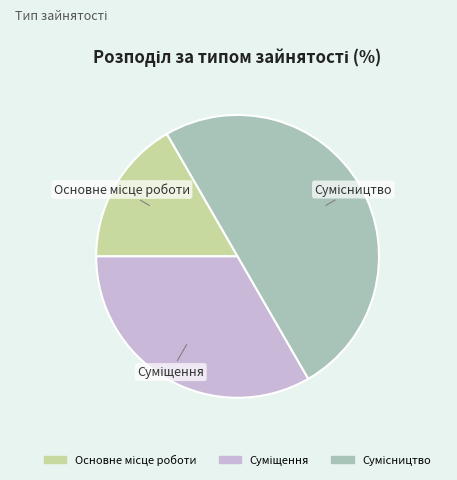

What is the largest slice in the pie chart?

Сумісництво